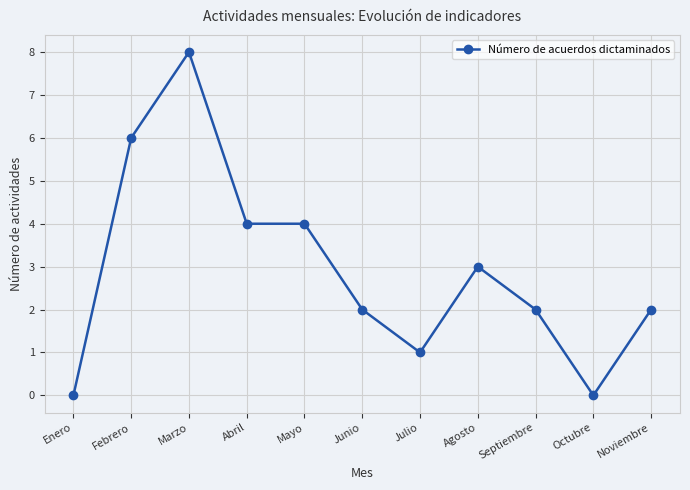

What is the label of the 5th point from the right?

Julio